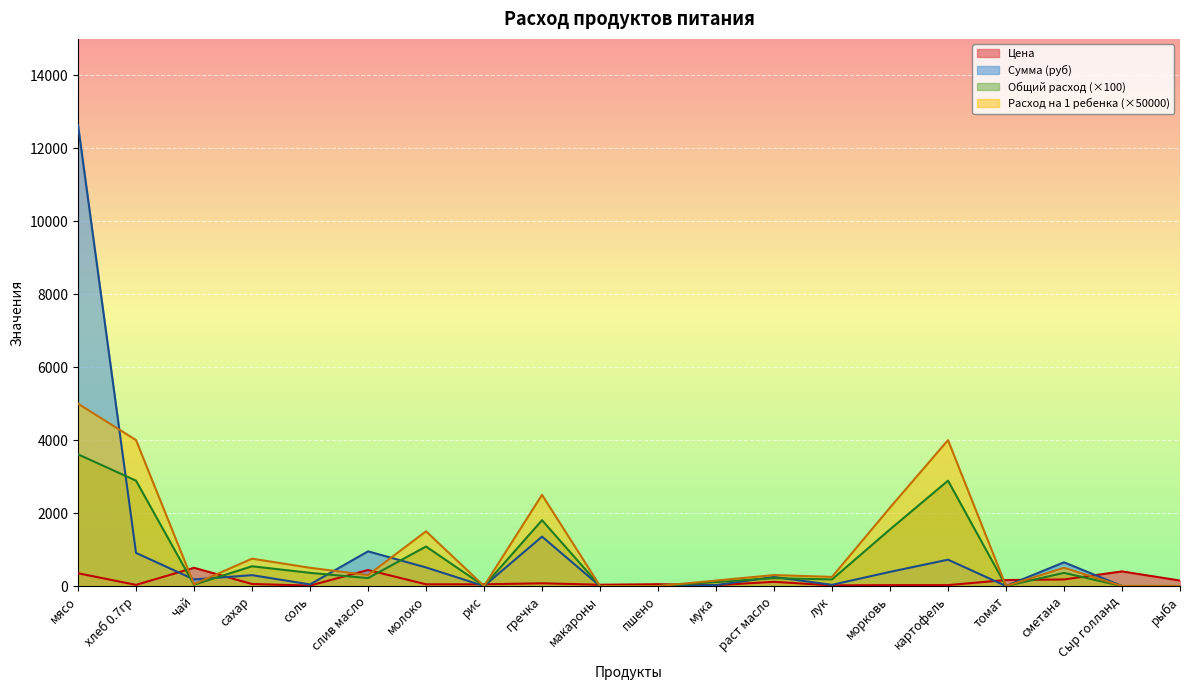

What is the spread (max minus min) of values at картофель?

3975.0